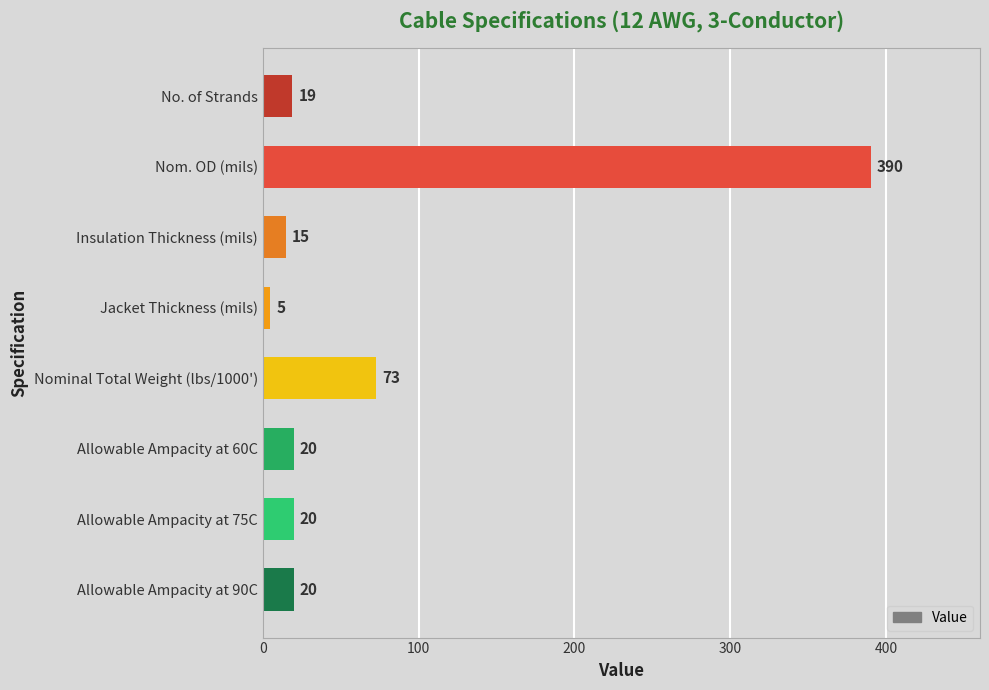

How many data points are less than 20?

3